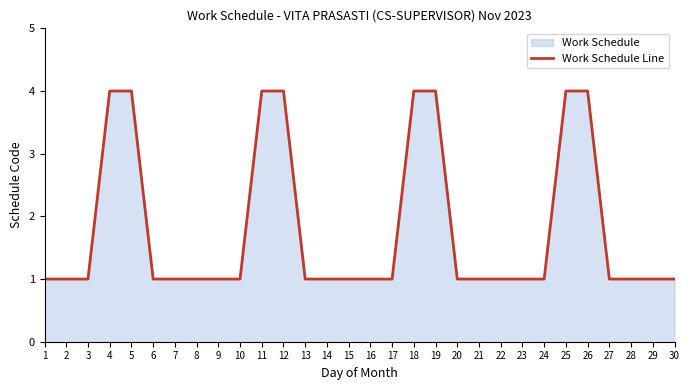

List the labels in order of value, smallest first.

1, 2, 3, 6, 7, 8, 9, 10, 13, 14, 15, 16, 17, 20, 21, 22, 23, 24, 27, 28, 29, 30, 4, 5, 11, 12, 18, 19, 25, 26